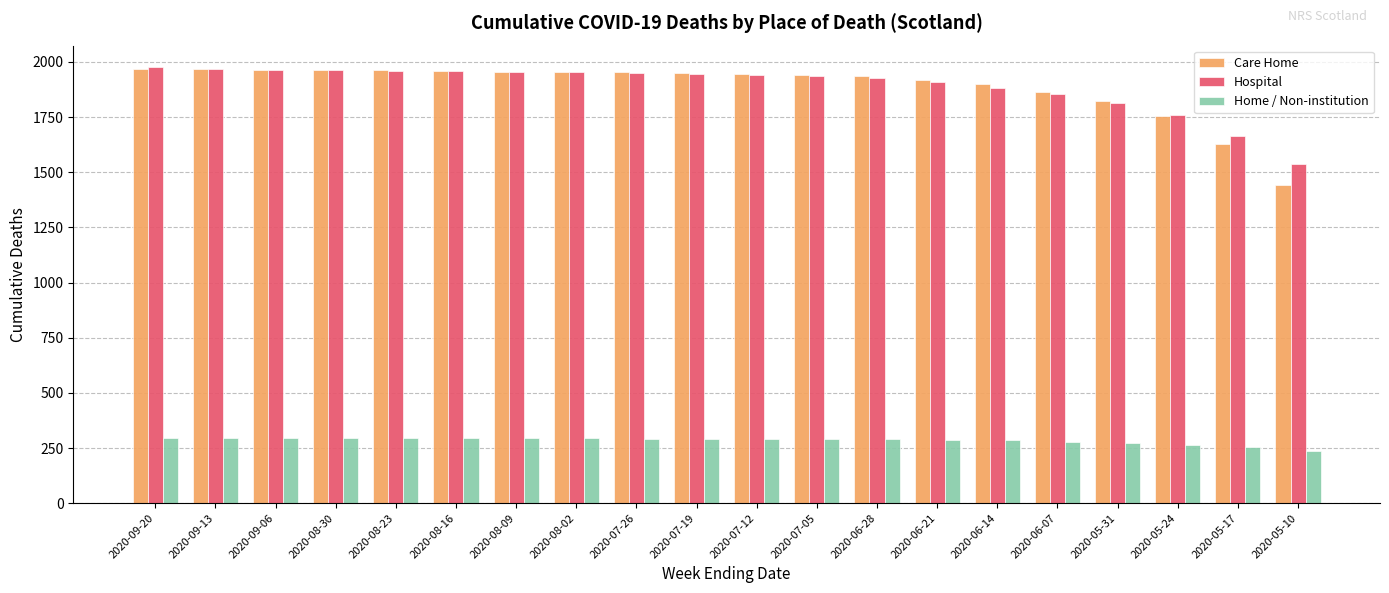

The Home / Non-institution series shows 67 at 2020-08-23. True or false?

False